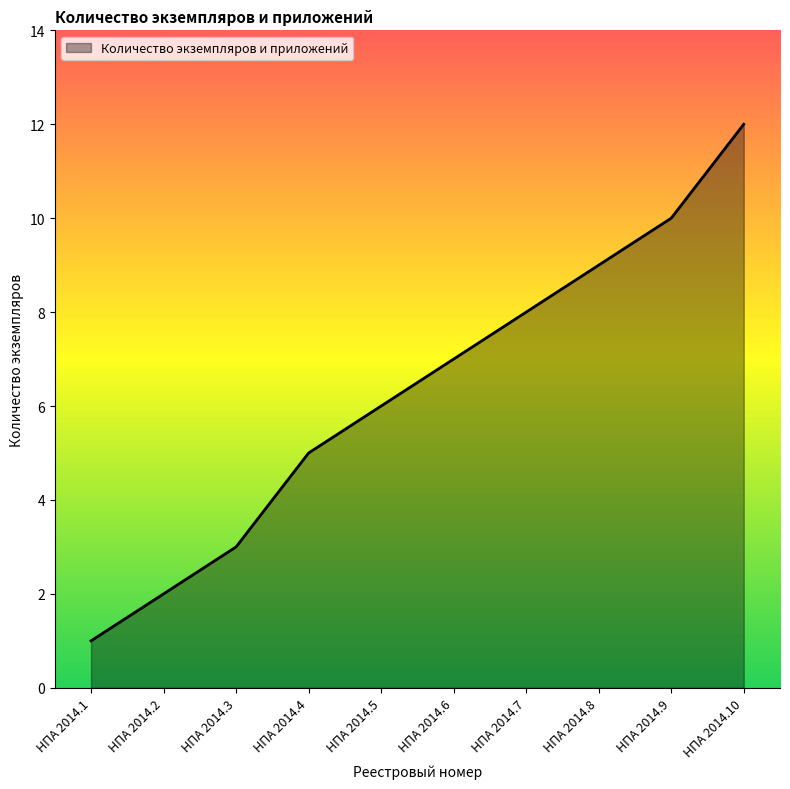

True or false: the data shows 3 at НПА 2014.2.

False